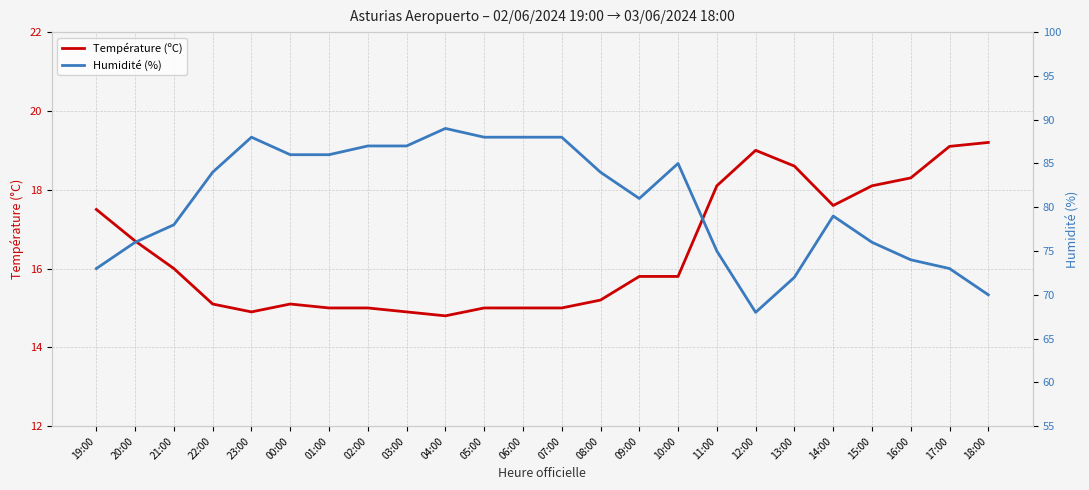

What are all the series names shown in the legend?

Température (ºC), Humidité (%)